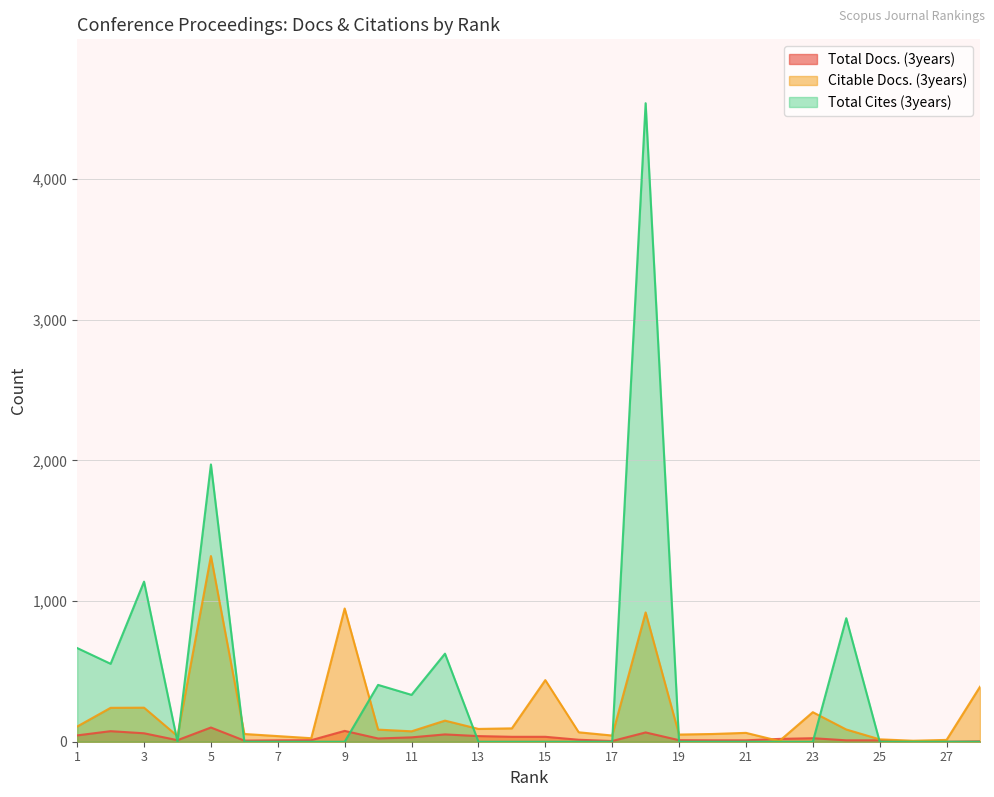

Between 5 and 3, which is larger?

5